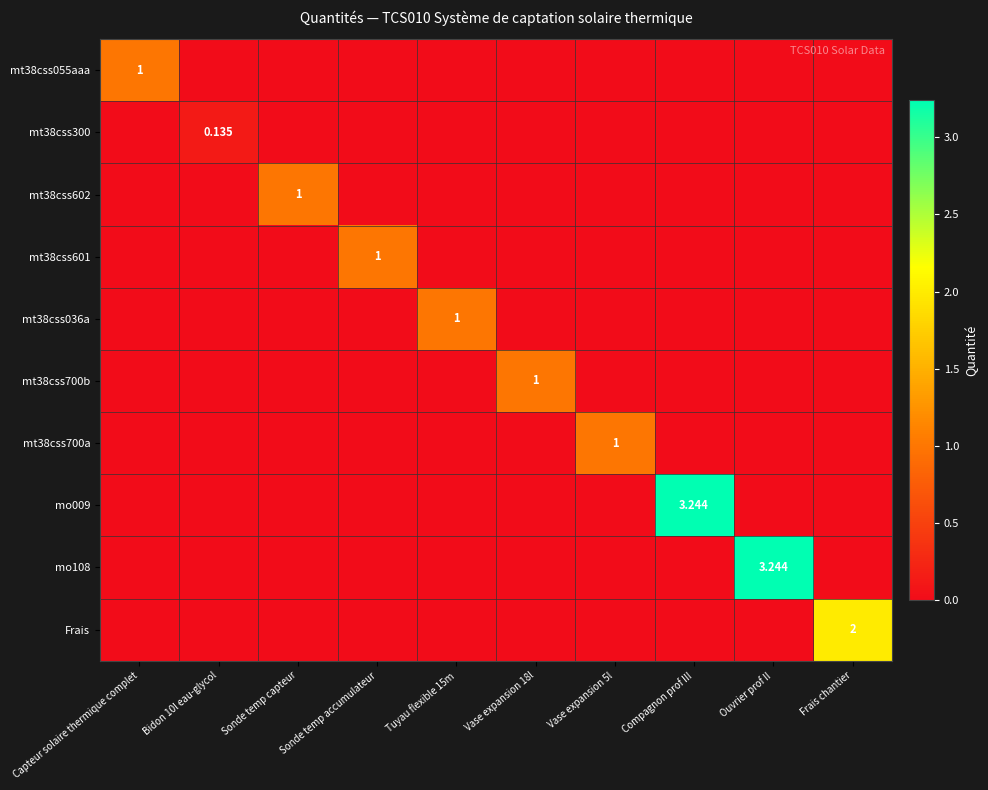

What is the average value of the mt38css602 series?

0.1